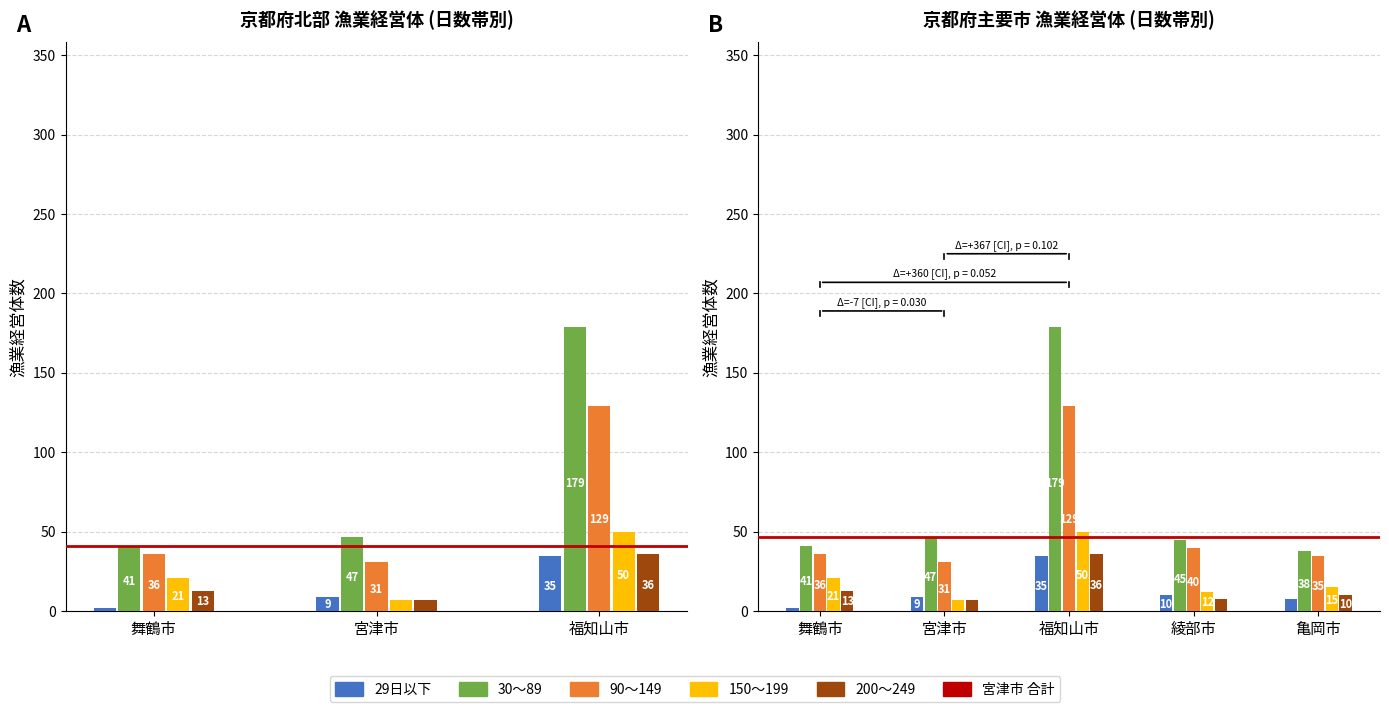

The value of 29日以下 at 舞鶴市 is 1. True or false?

False